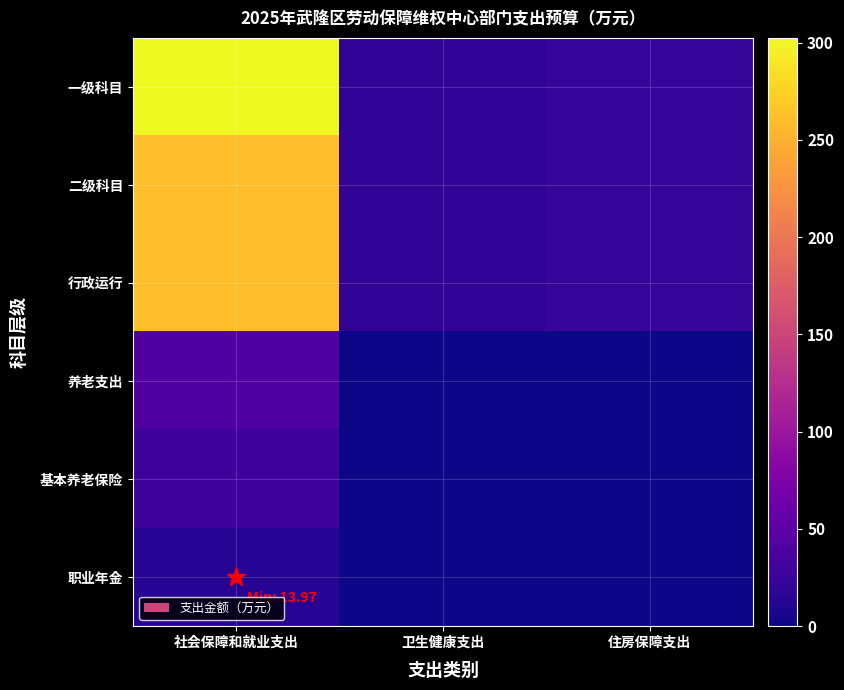

Reading right to left, extract all data points from this chart.

一级科目: 住房保障支出=24.2	卫生健康支出=19.9	社会保障和就业支出=302.4
二级科目: 住房保障支出=24.2	卫生健康支出=19.9	社会保障和就业支出=260.5
行政运行: 住房保障支出=24.2	卫生健康支出=19.9	社会保障和就业支出=260.5
养老支出: 住房保障支出=0.0	卫生健康支出=0.0	社会保障和就业支出=41.9
基本养老保险: 住房保障支出=0.0	卫生健康支出=0.0	社会保障和就业支出=27.9
职业年金: 住房保障支出=0.0	卫生健康支出=0.0	社会保障和就业支出=14.0